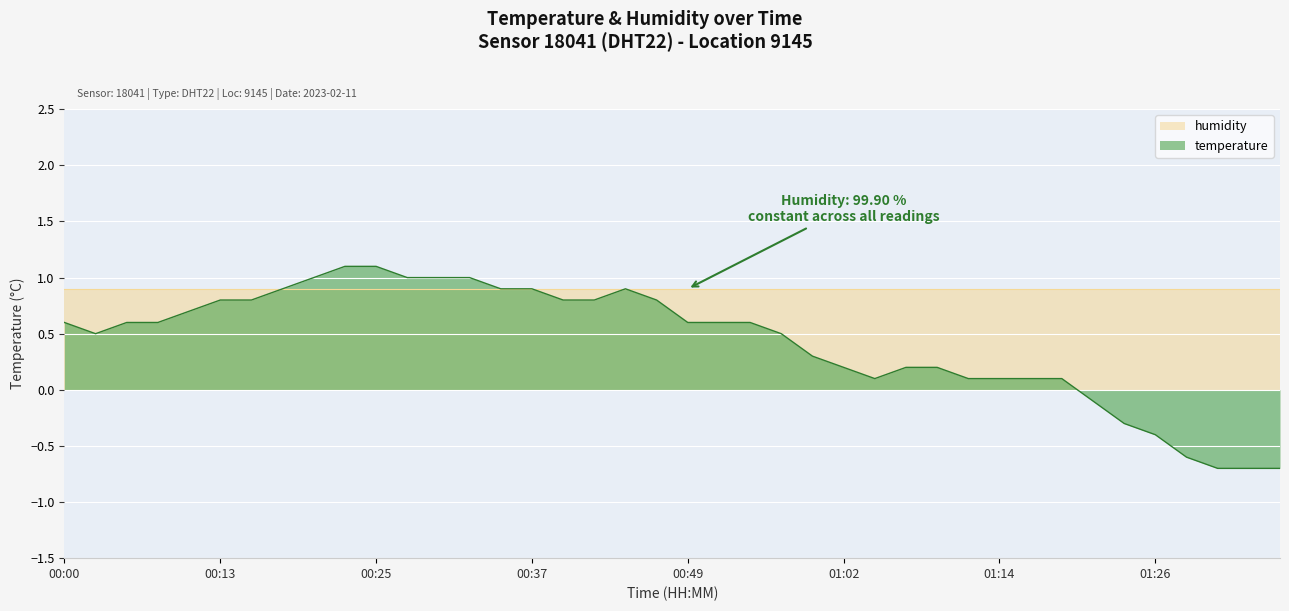

Count the number of data series in this chart.

2